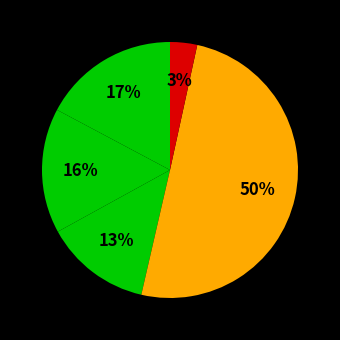

How many slices are in this pie chart?

5